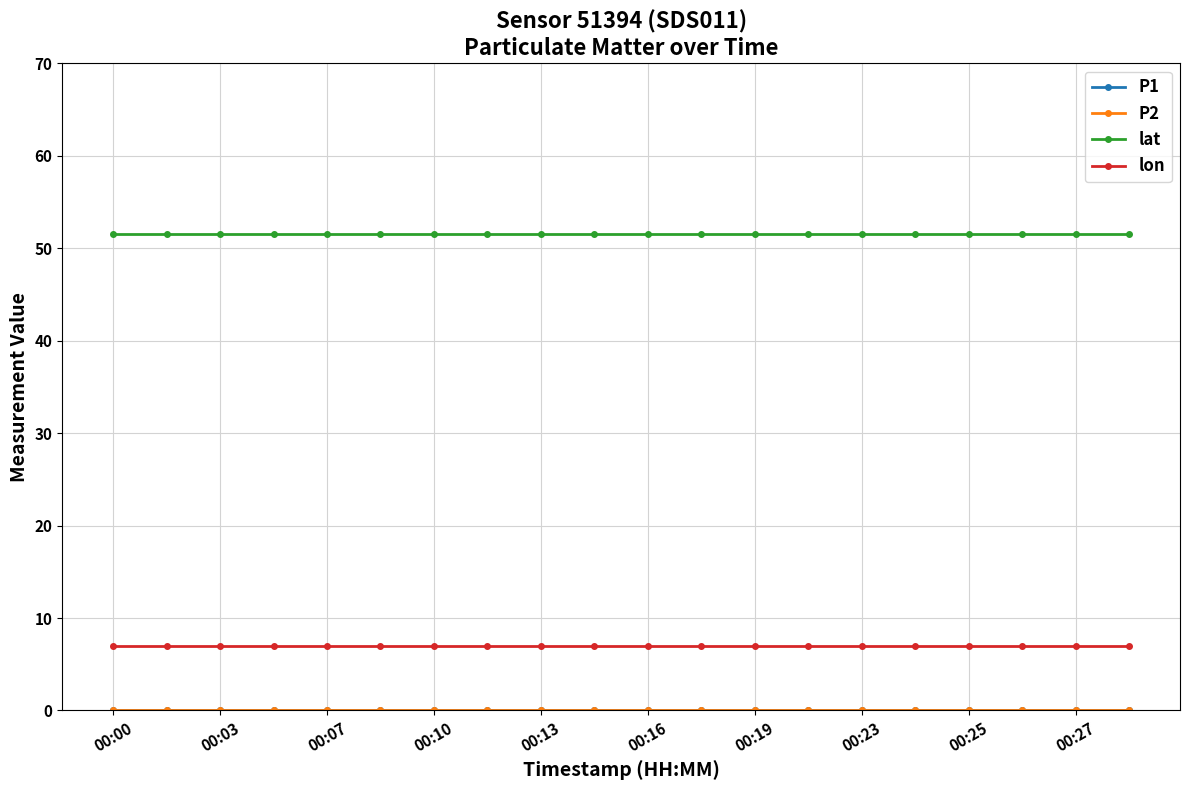

At which category is the sum across all series the highest?

00:00